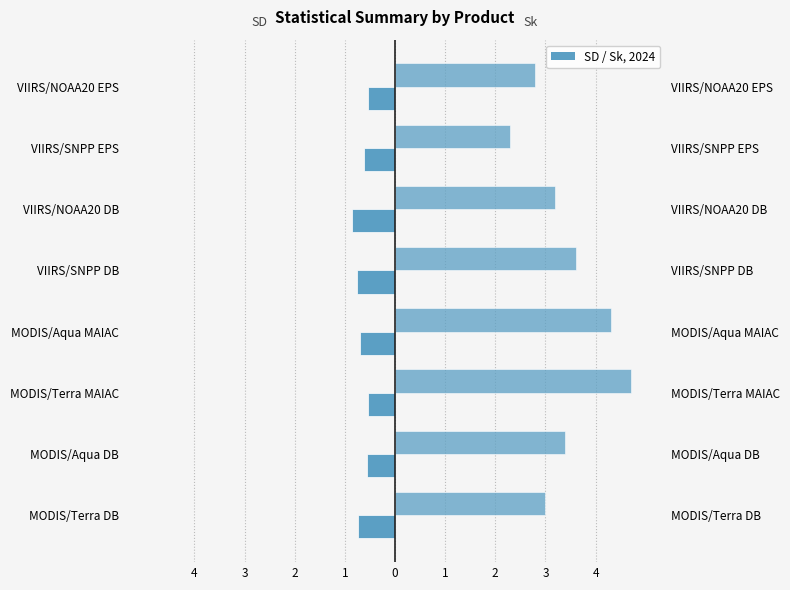

At VIIRS/NOAA20 EPS, list the series in order from largest to smallest.

Sk, SD